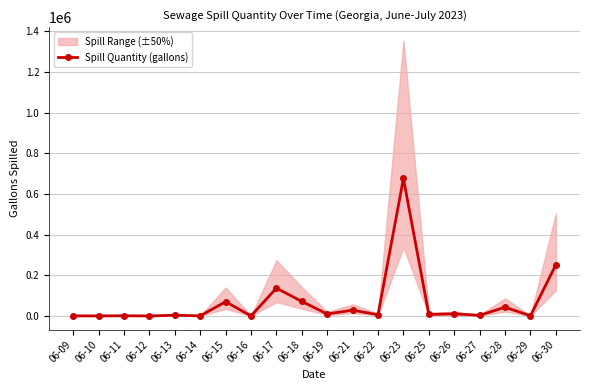

Between 06-26 and 06-15, which is larger?

06-15